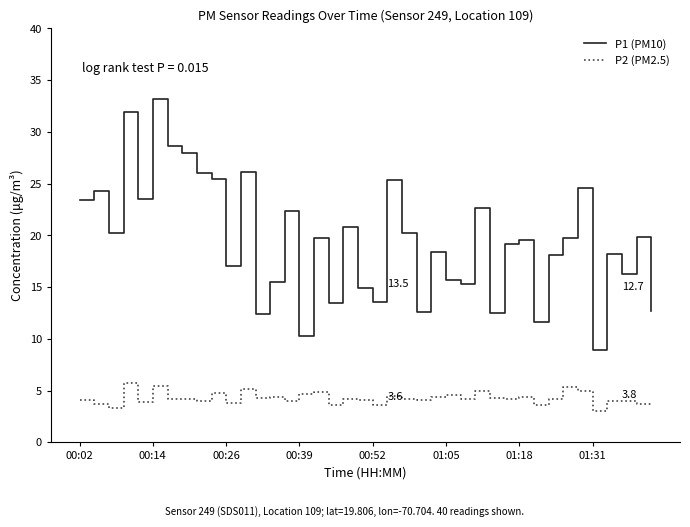

True or false: P1 (PM10) and P2 (PM2.5) intersect in this chart.

False